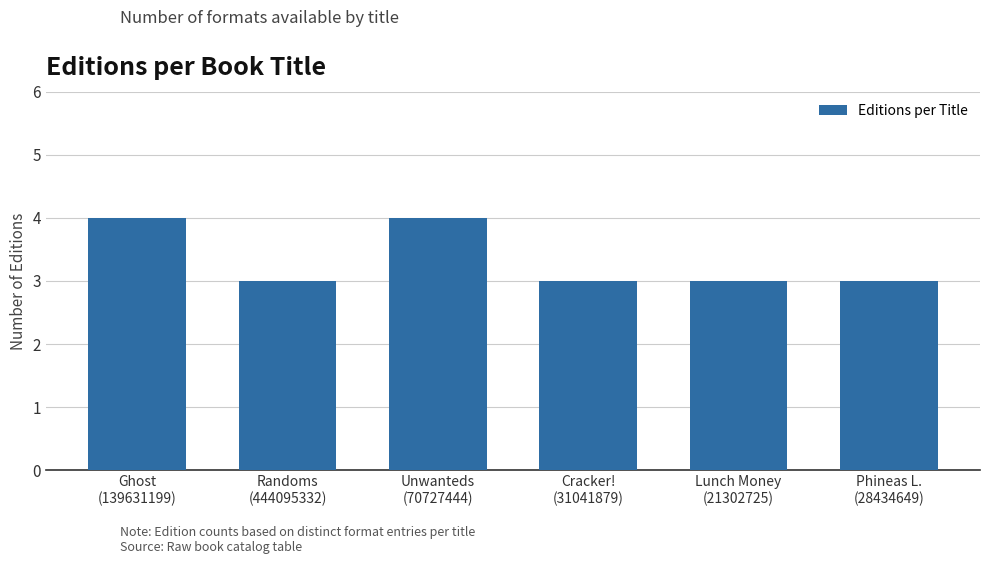

Reading left to right, extract all data points from this chart.

4	3	4	3	3	3